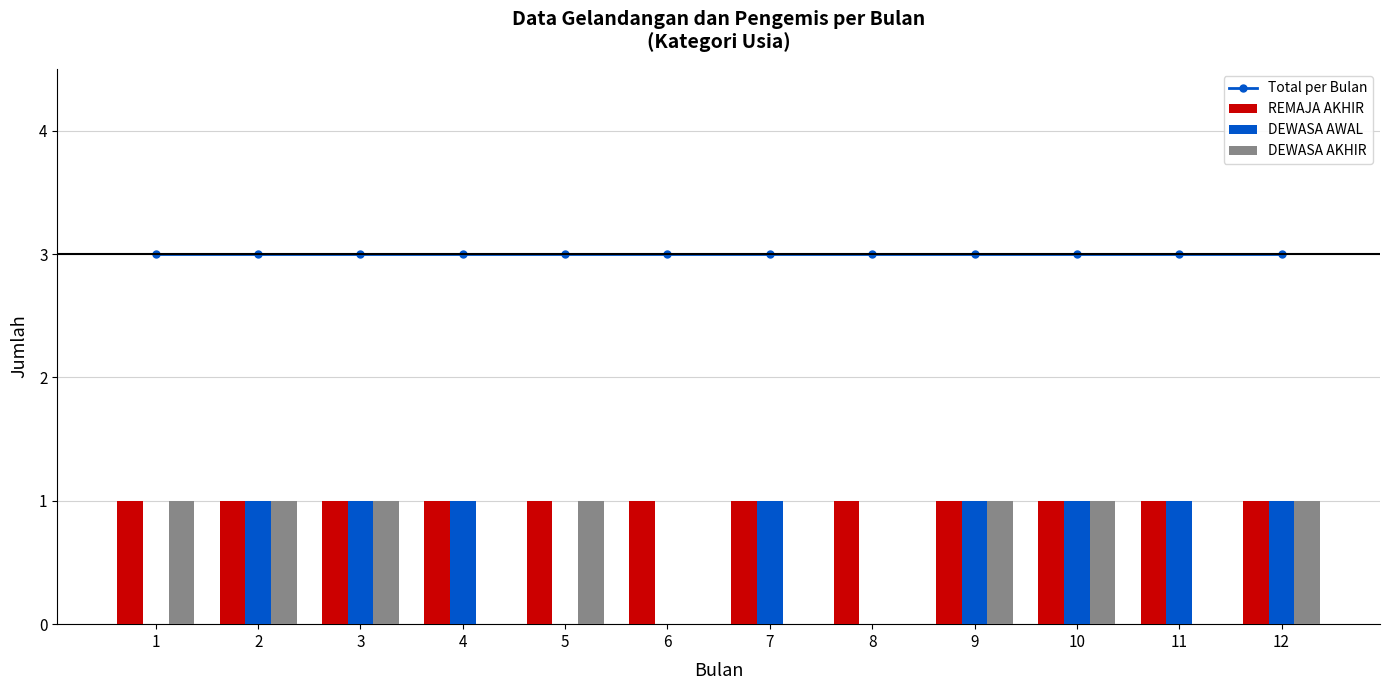

Are the bars grouped side by side (vs. stacked)?

Yes